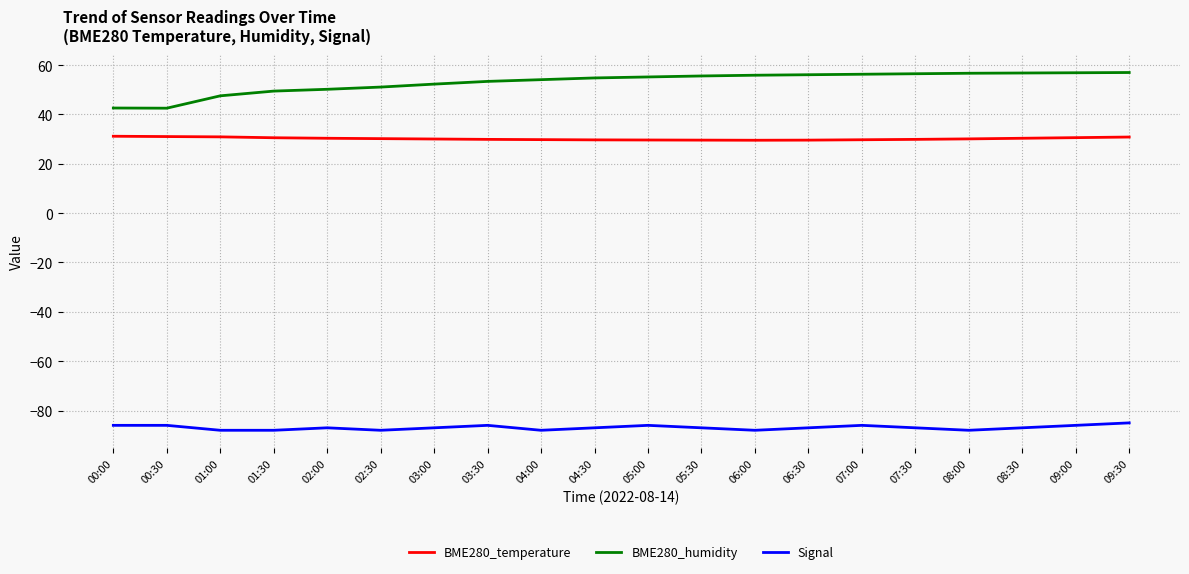

Rank the series by their average value, from lowest to highest.

Signal, BME280_temperature, BME280_humidity